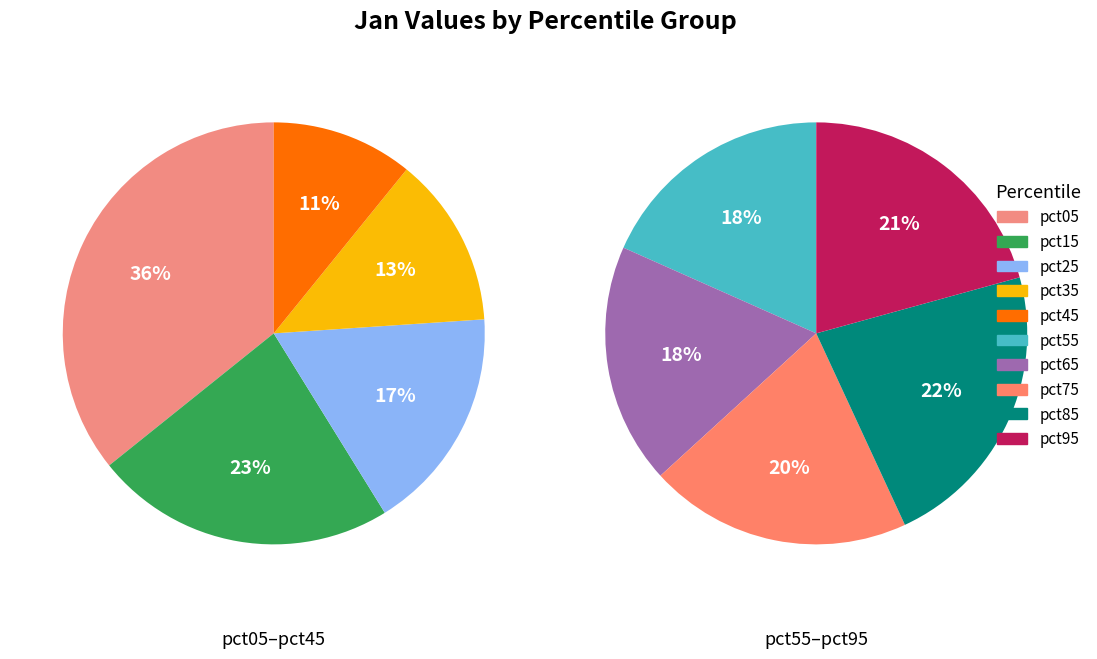

To the nearest percent, what is the average slice percentage?

10%